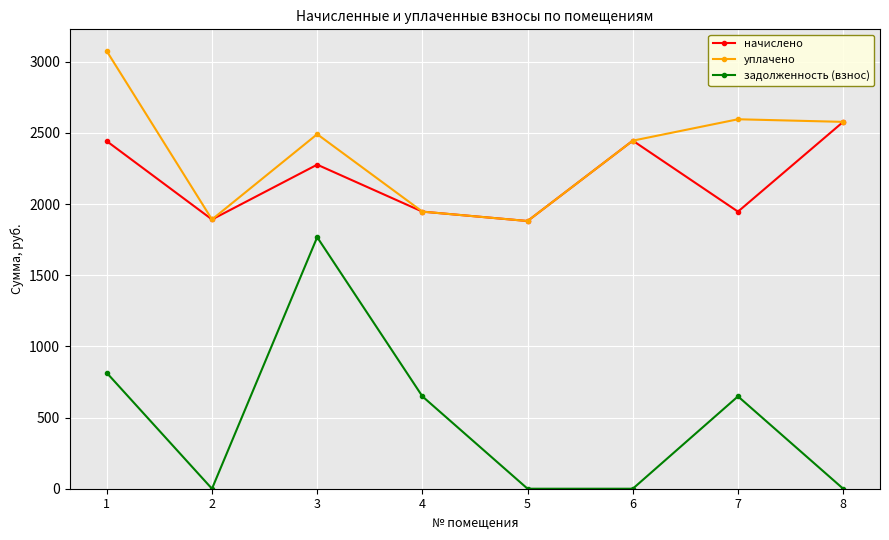

What is the approximate value of начислено at 3?

2276.6